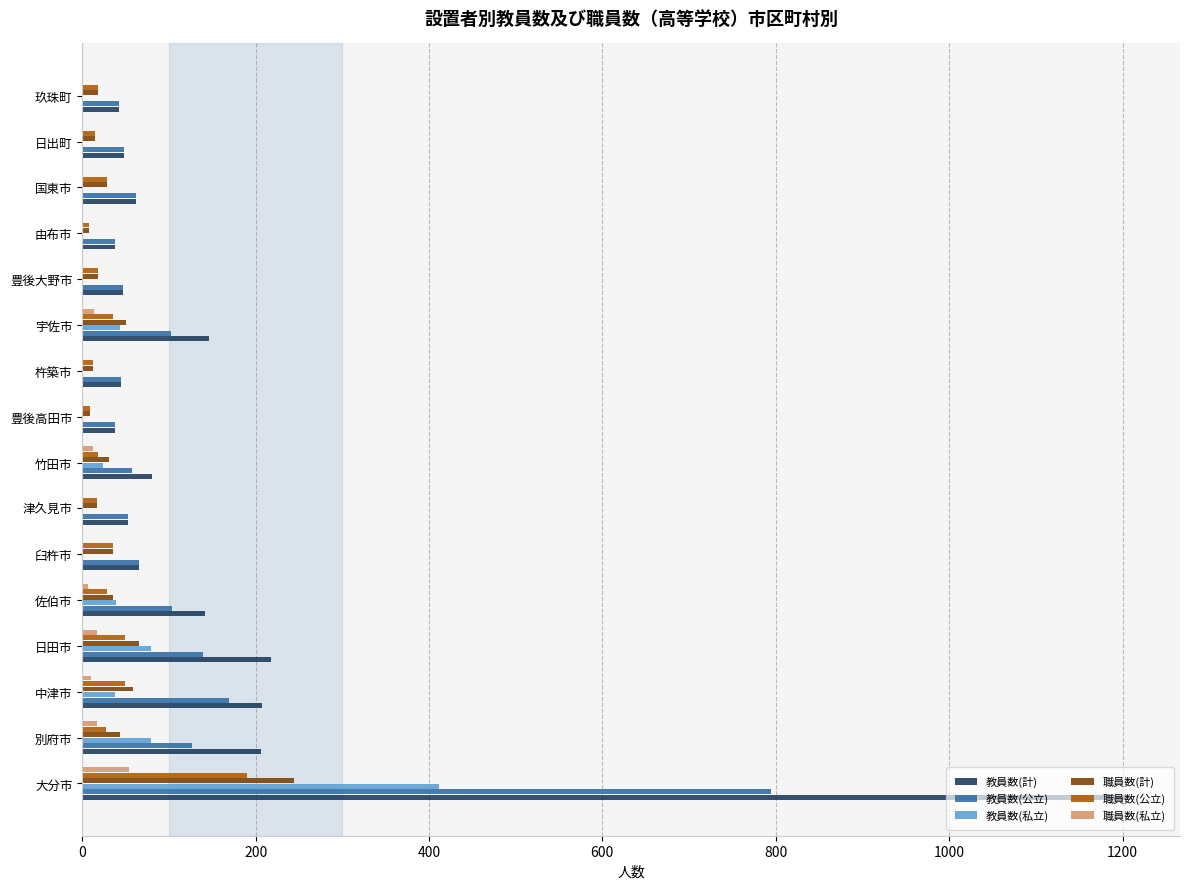

Which series has the largest total across all categories?

教員数(計)